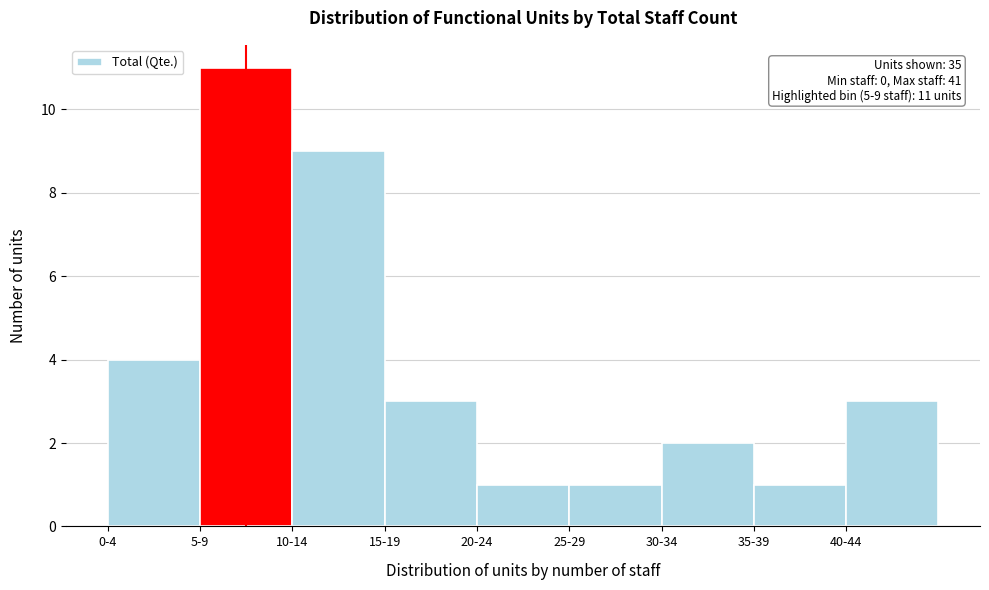

Reading left to right, list all the values displayed in this chart.

0-4=4	5-9=11	10-14=9	15-19=3	20-24=1	25-29=1	30-34=2	35-39=1	40-44=3